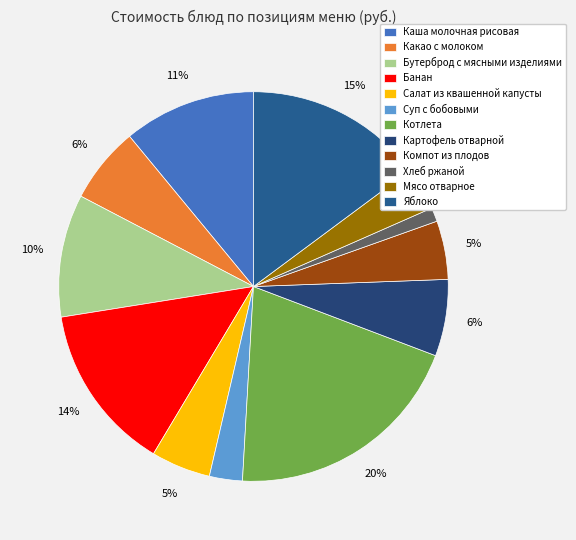

Do Банан and Каша молочная рисовая together represent more than half of the pie?

No